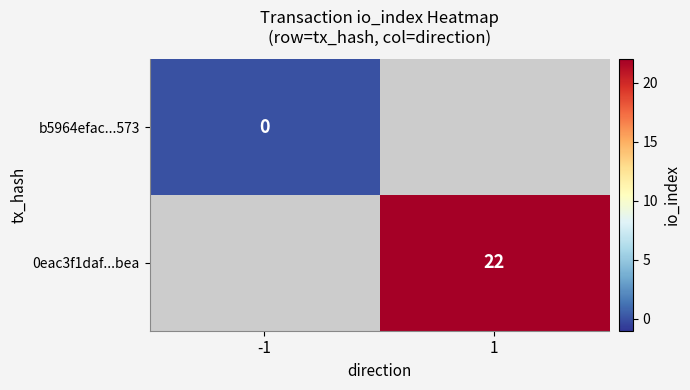

Is it true that 0eac3f1daf...bea equals 36 at 1?

False